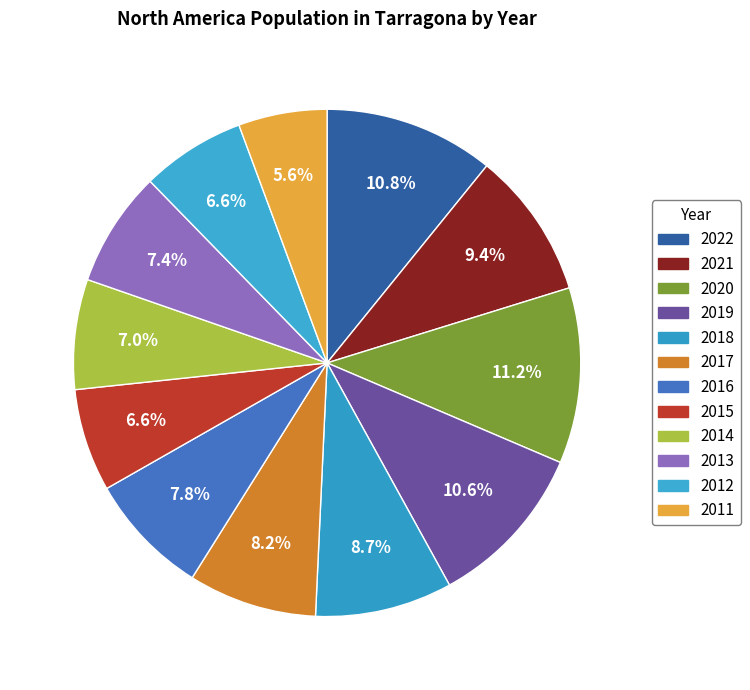

To the nearest percent, what is the difference between the 2013 and 2022 slice percentages?

3%